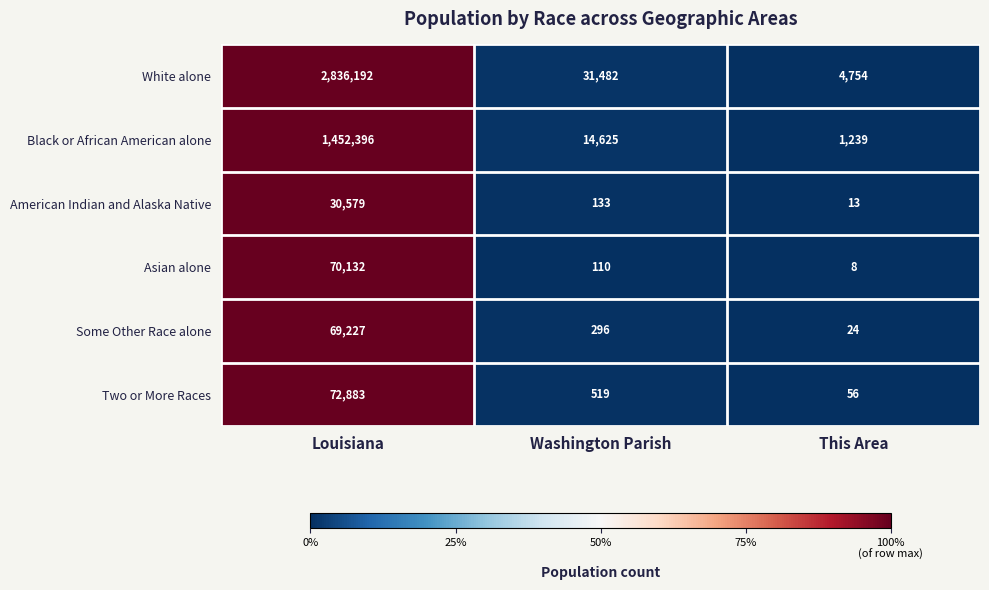

At Washington Parish, list the series in order from smallest to largest.

Asian alone, American Indian and Alaska Native, Some Other Race alone, Two or More Races, Black or African American alone, White alone